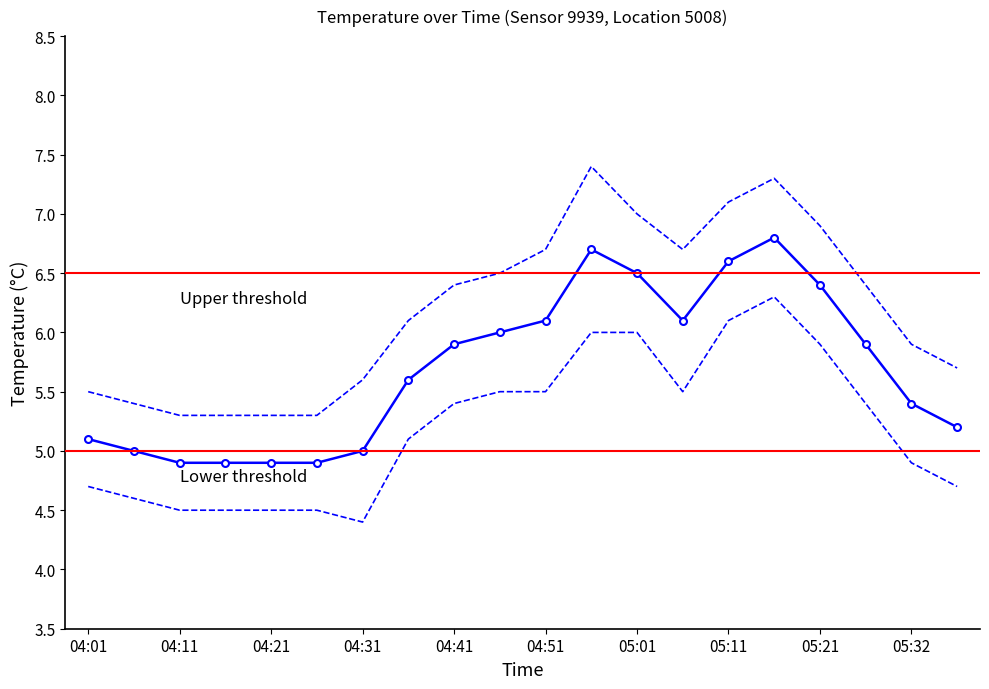

Is it true that temperature_upper equals 7.1 at 05:11?

True